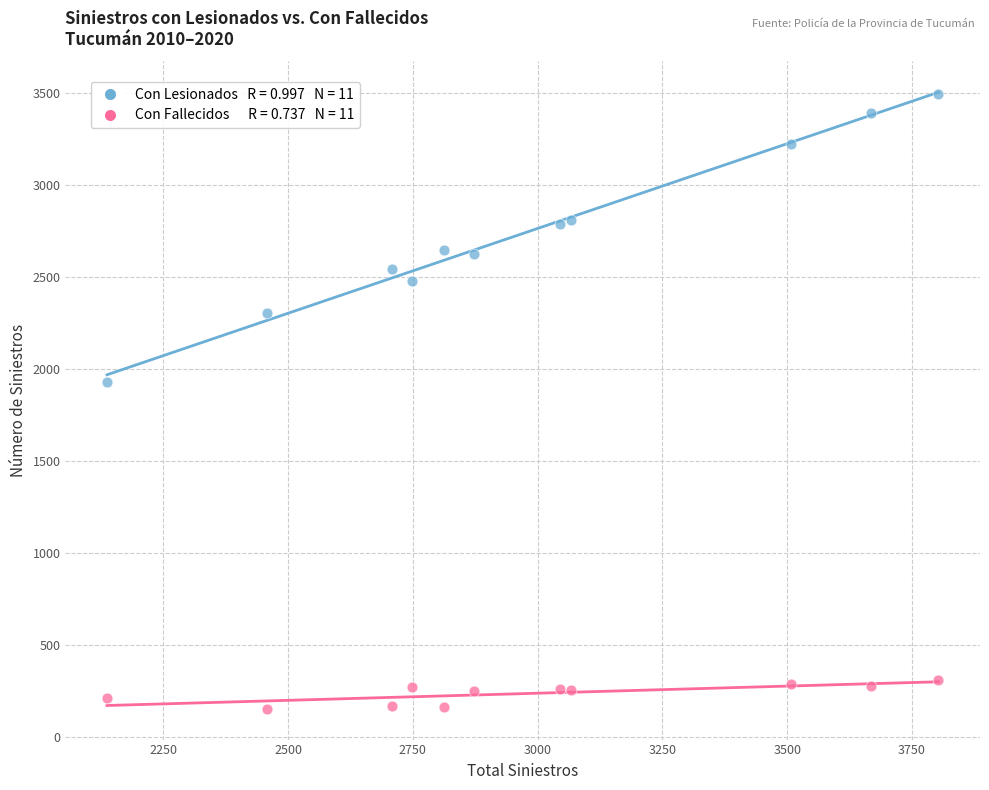

Across all data points, what is the range of X values (max minus min)?

1666